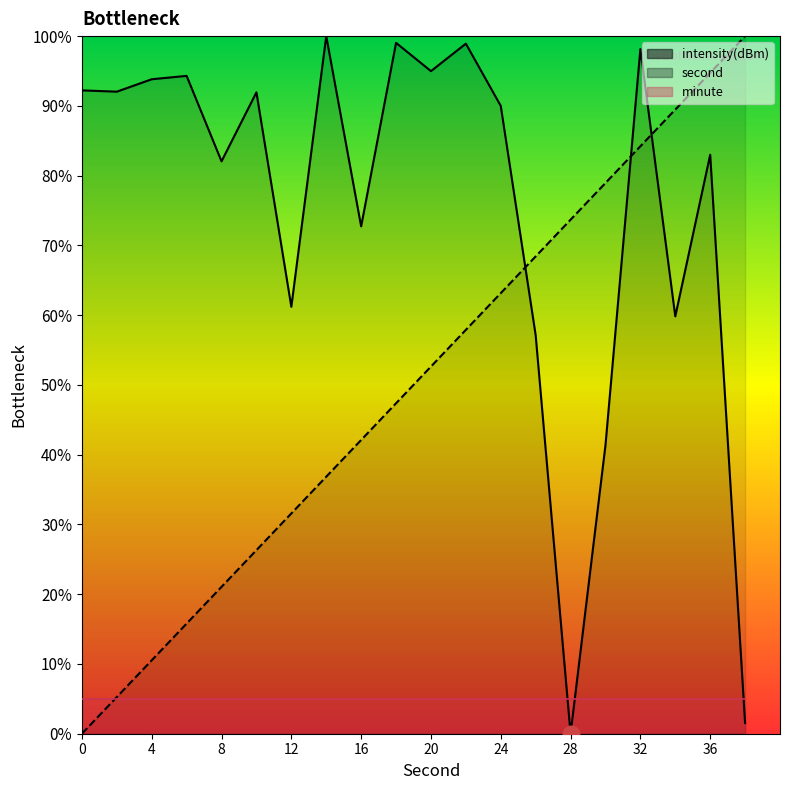

How many times do second and intensity cross each other?

3